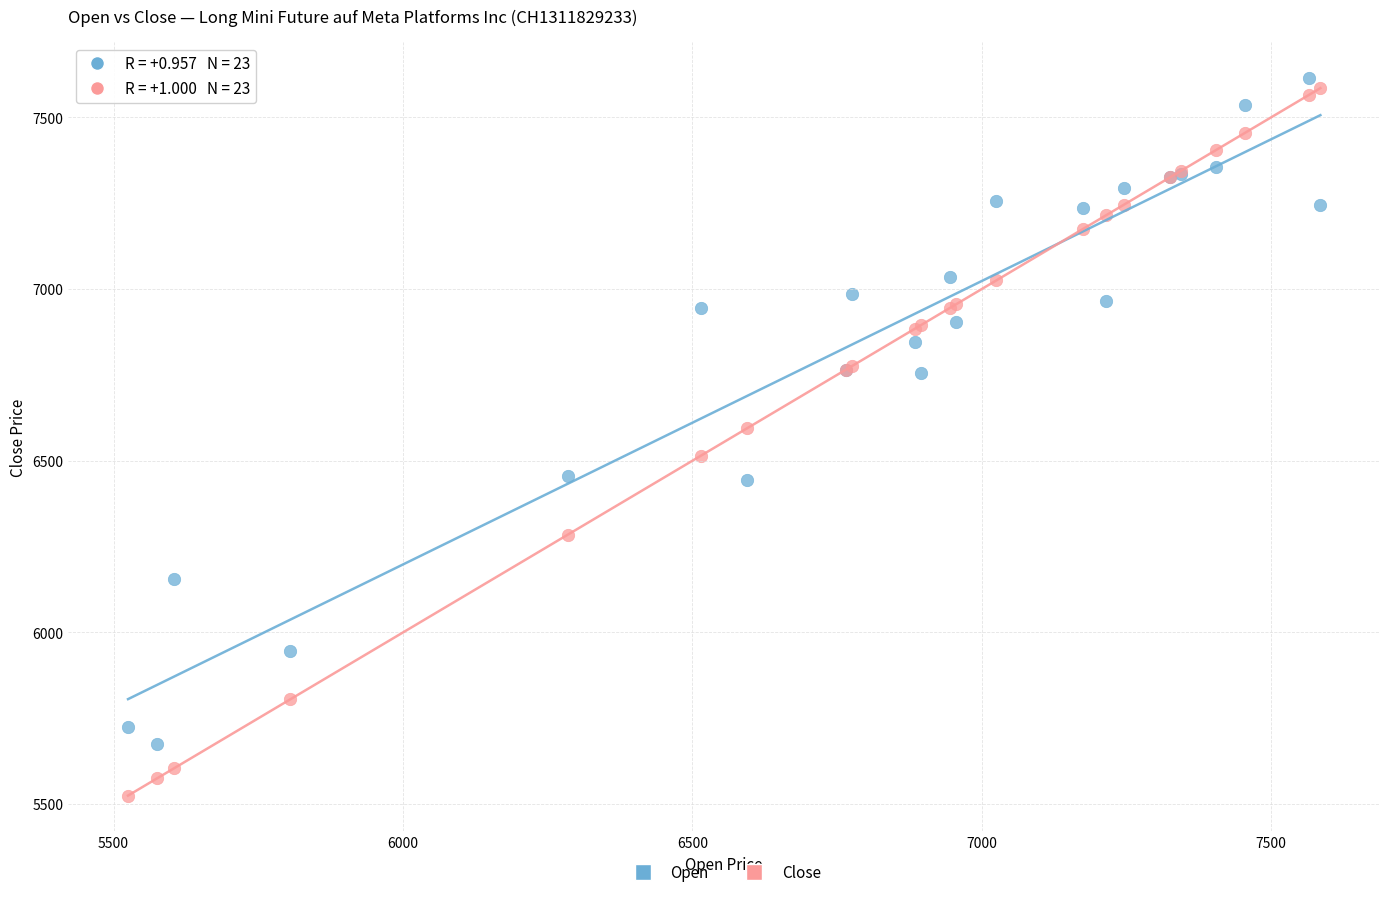

Across all series, what Y value is closest to 6570?

6595